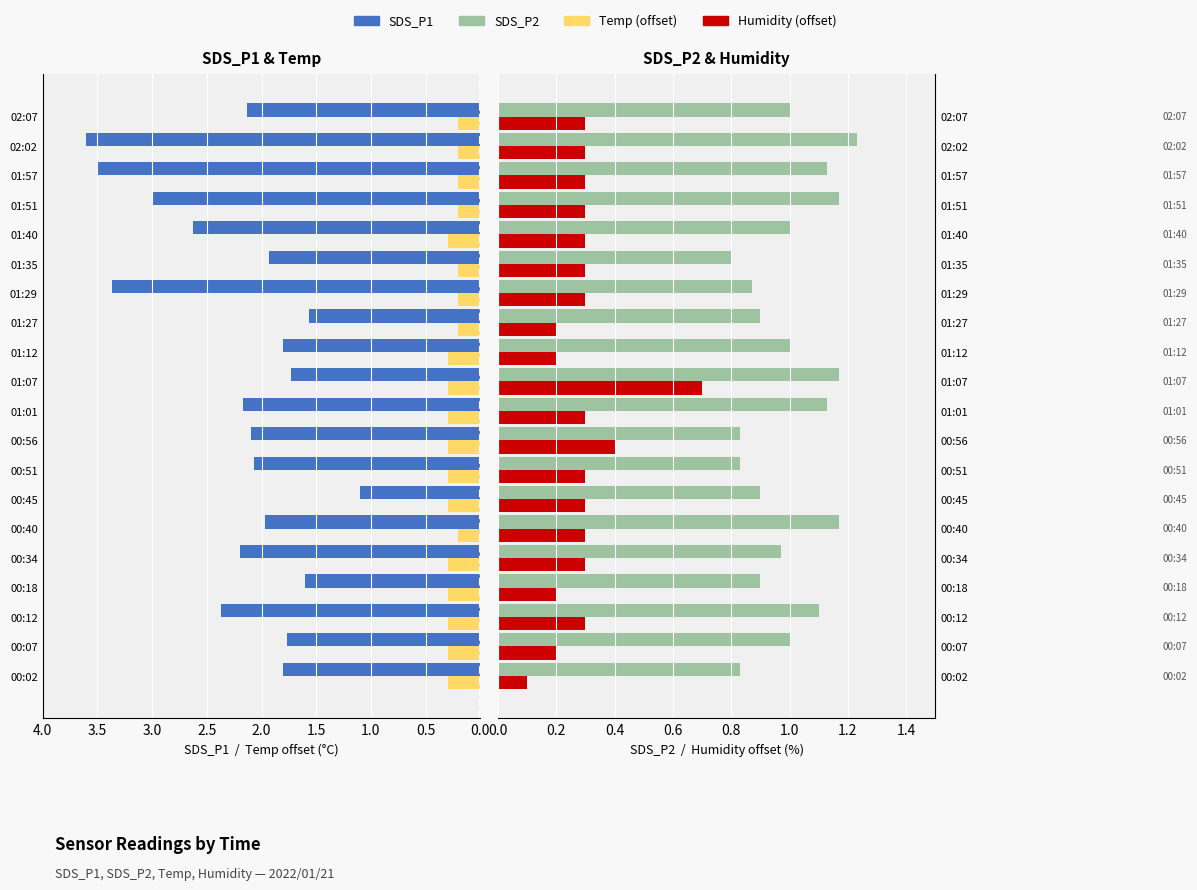

At how many categories does at least one series exceed 3?

3